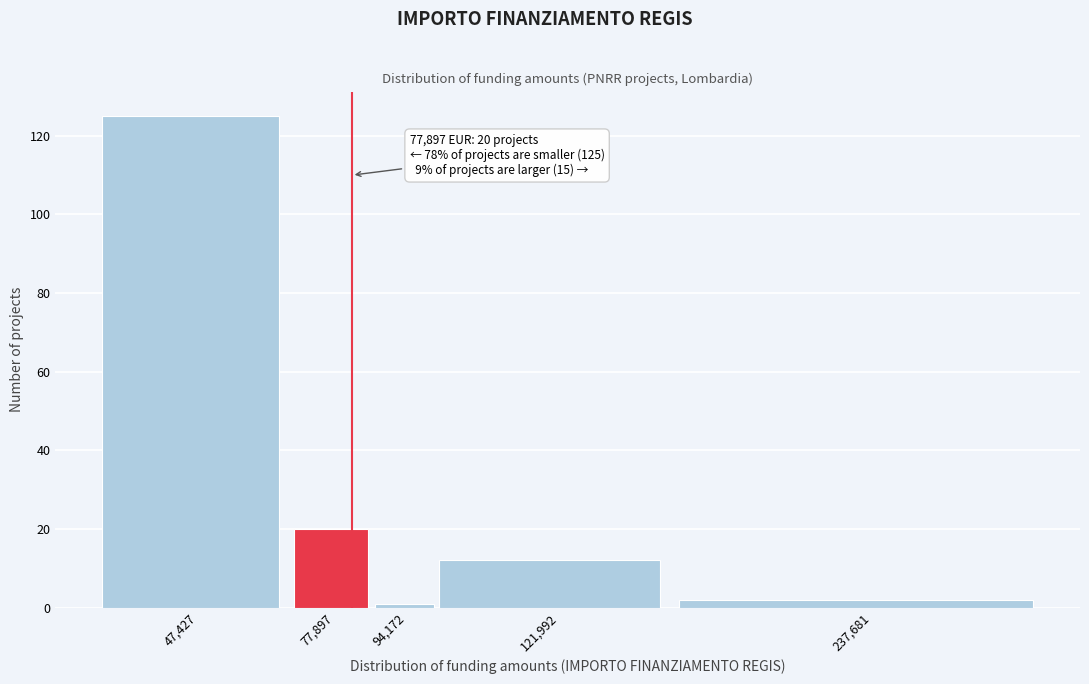

Reading left to right, extract all data points from this chart.

125	20	1	12	2